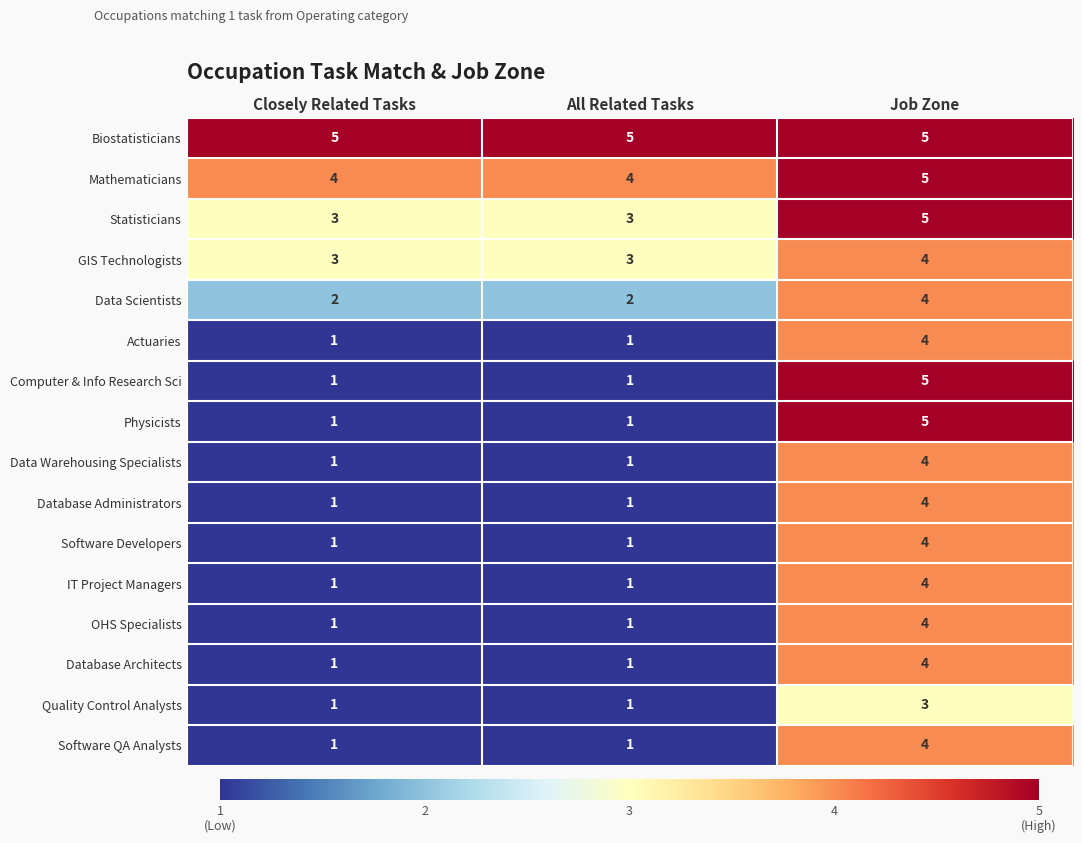

What is the spread (max minus min) of values at All Related Tasks?

4